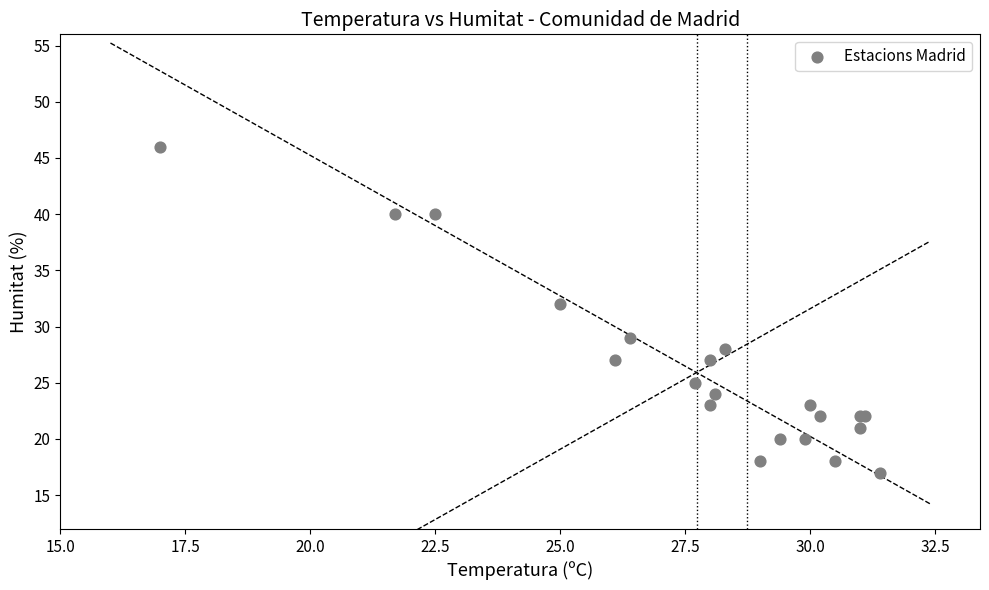

What Y value in the scatter plot is closest to 31?

32